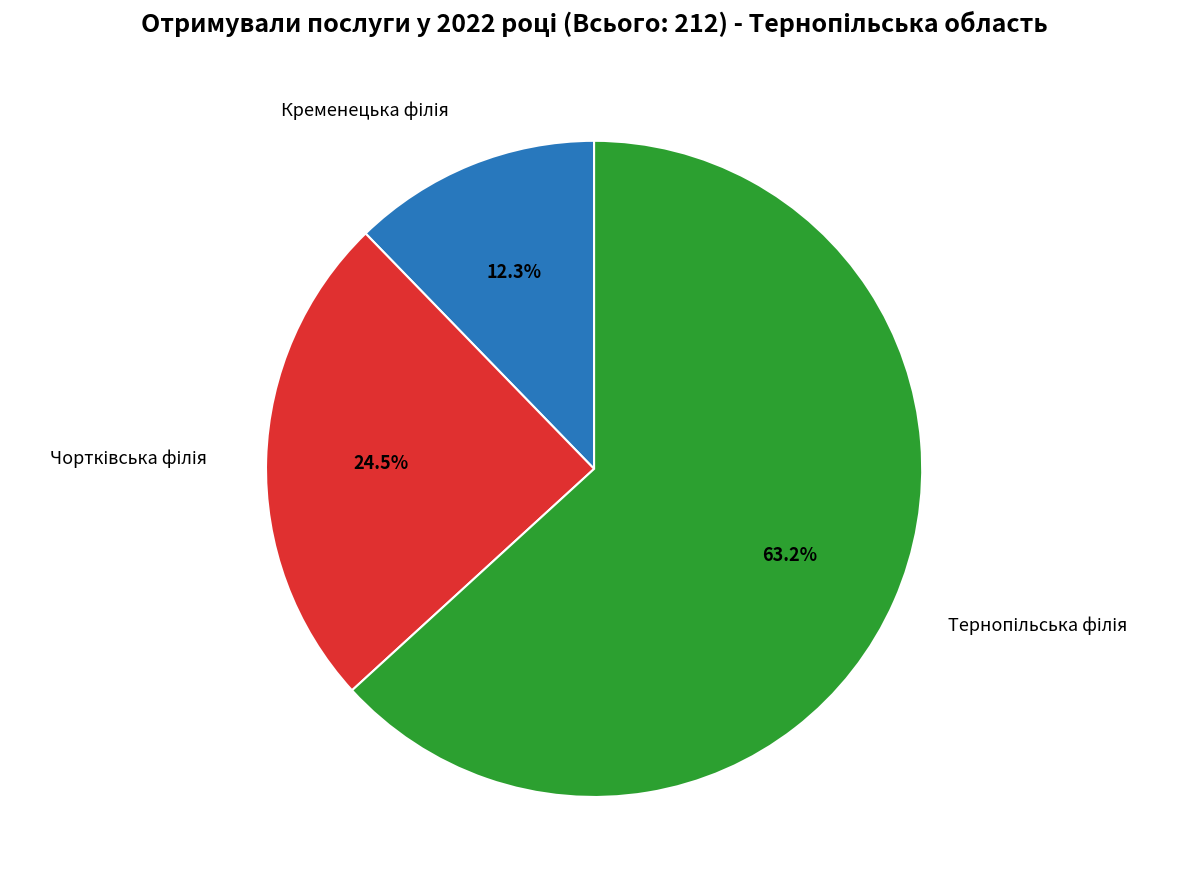

Is there a majority slice in this chart?

Yes